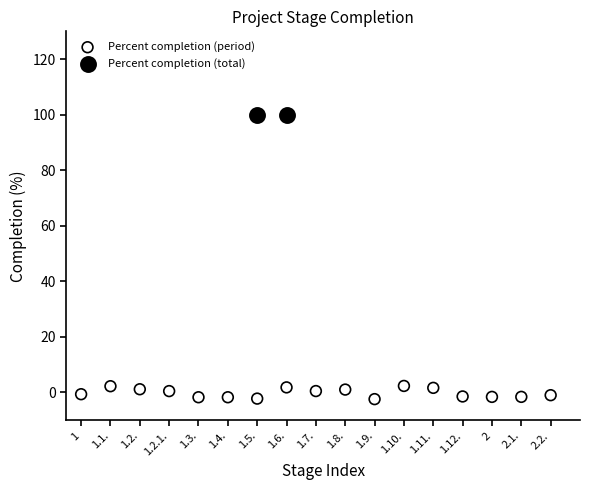

Which series reaches the minimum Y coordinate?

Percent completion (period)